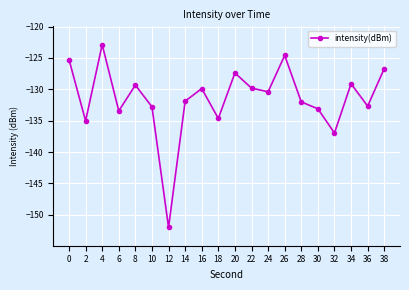

At which category does the data reach its first local peak?

4